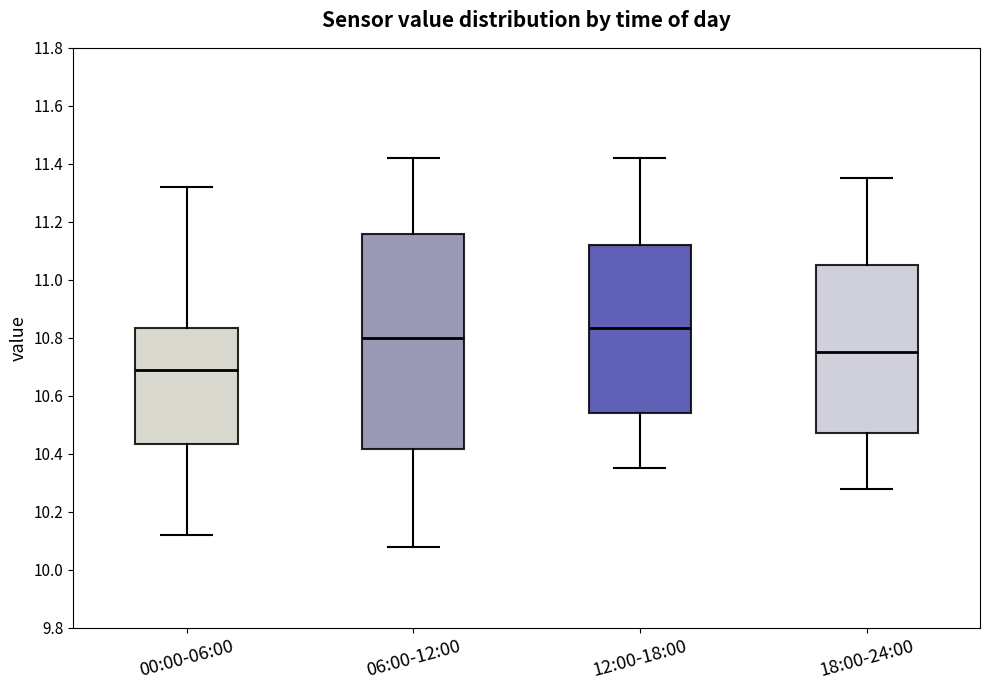

Where is the lower edge of the box for 12:00-18:00 on the y-axis? The values are not printed on the chart, so give them approximately, as read against the axis.

10.54